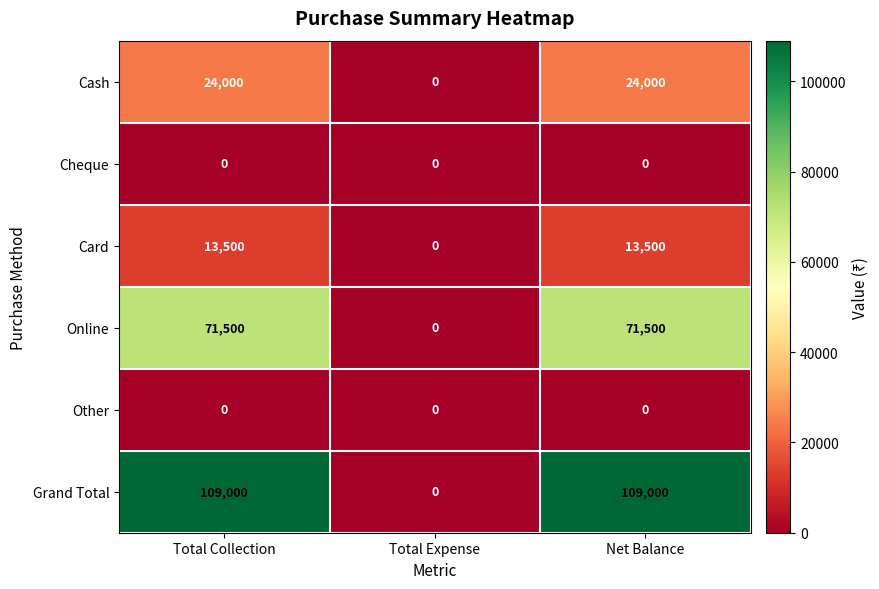

True or false: Card has a value of 13500 at Net Balance.

True